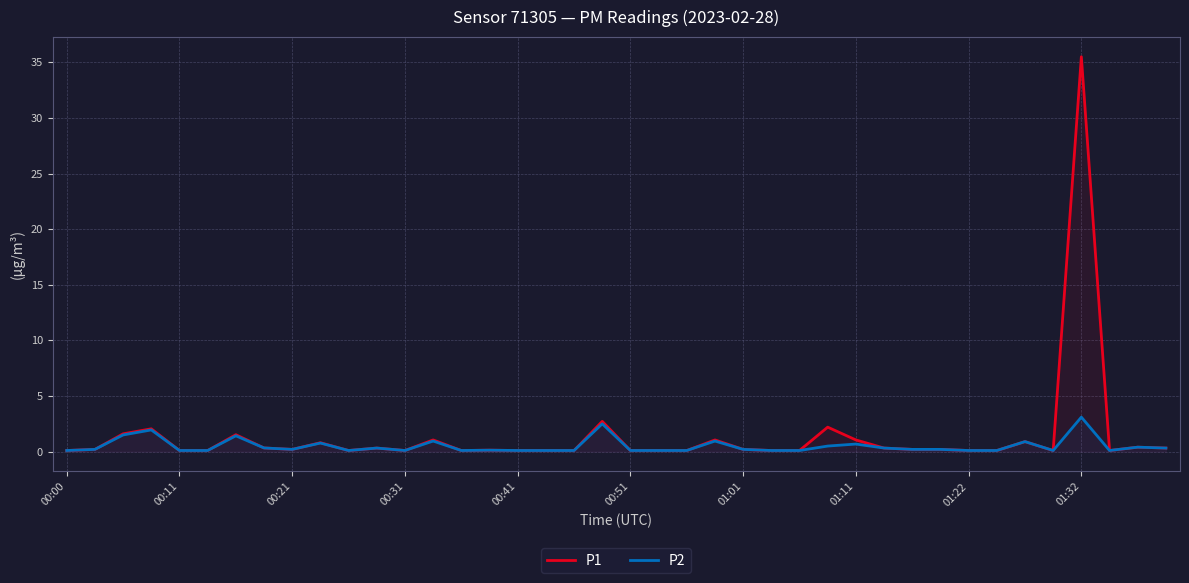

True or false: P2 and P1 cross at least once.

False